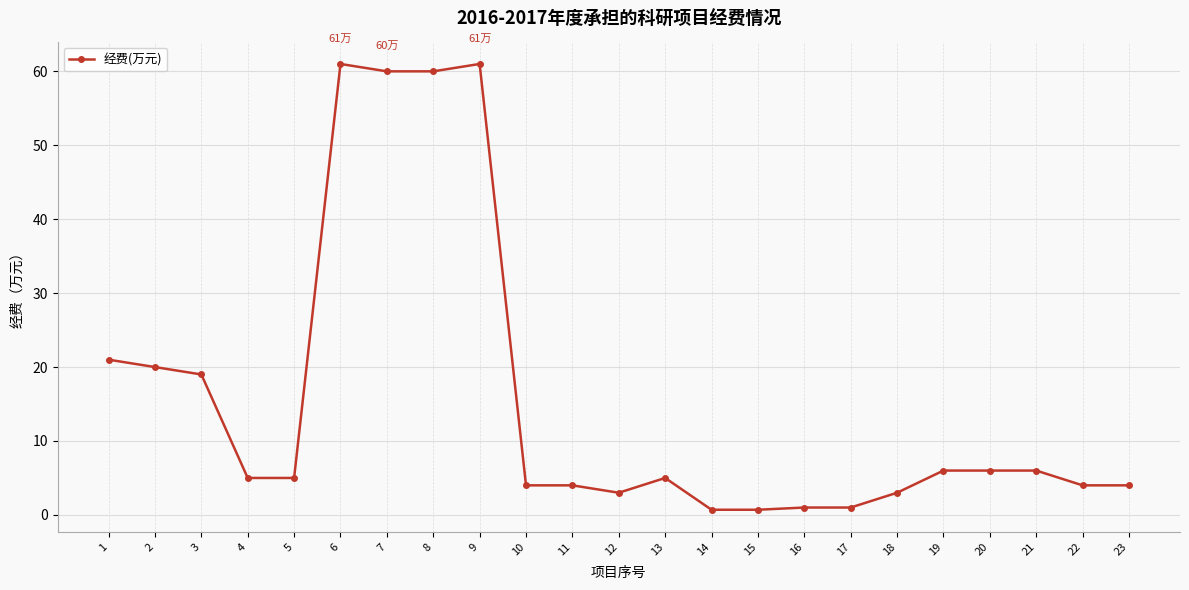

At which label is the value closest to 30?

1